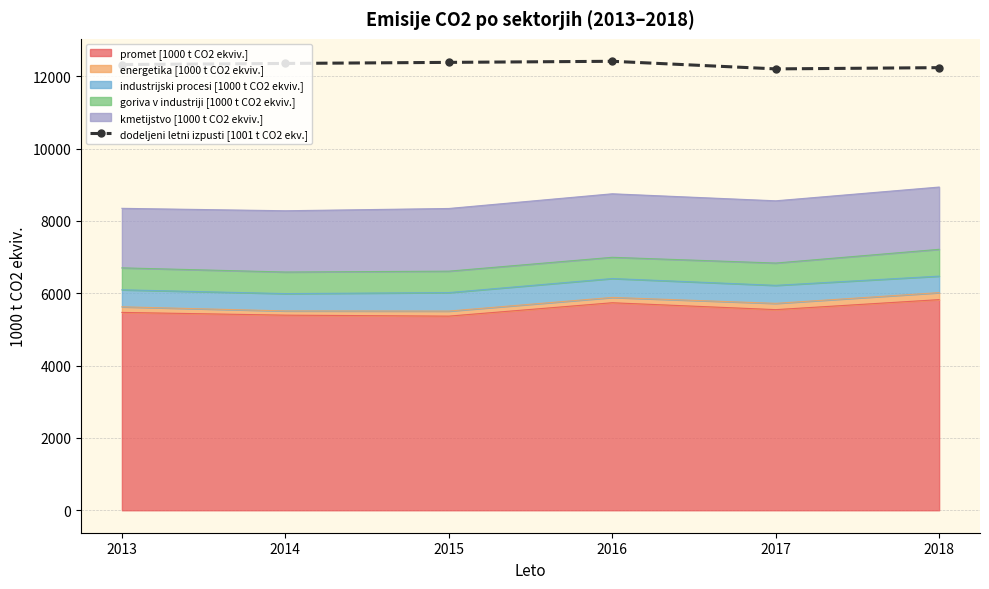

The value at 2014 is 4119.1. True or false?

False